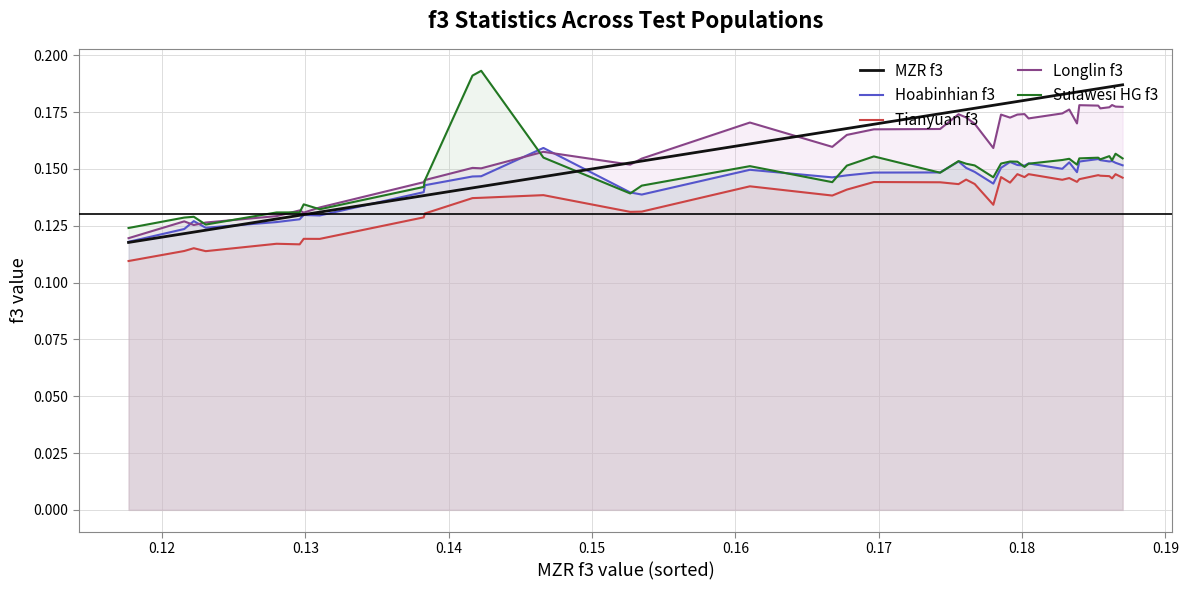

Which series has the widest spread of values?

MZR f3